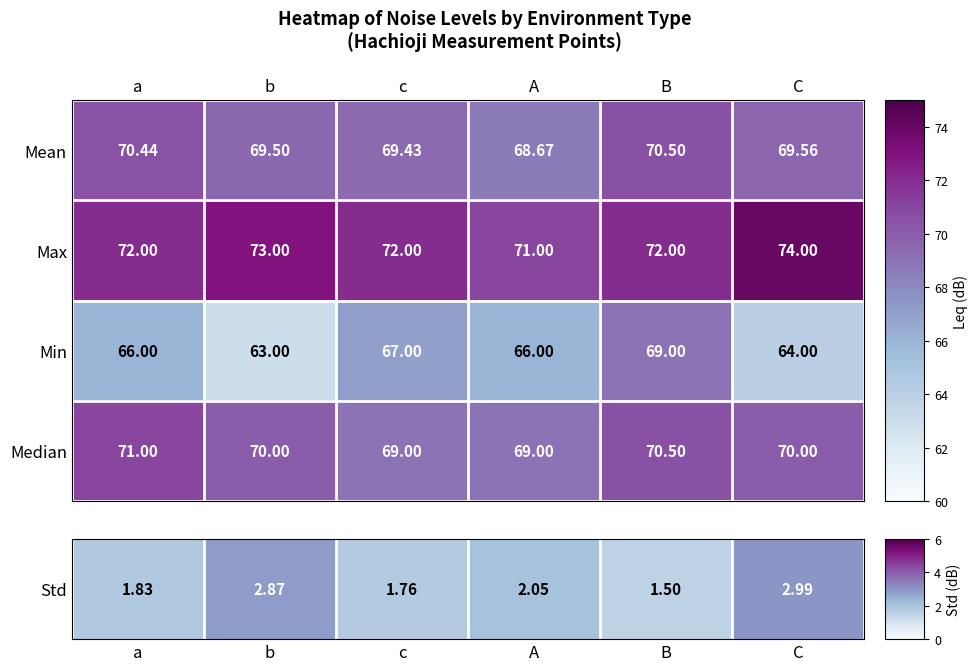

Is the value of Max at A greater than the value of Min at B?

Yes